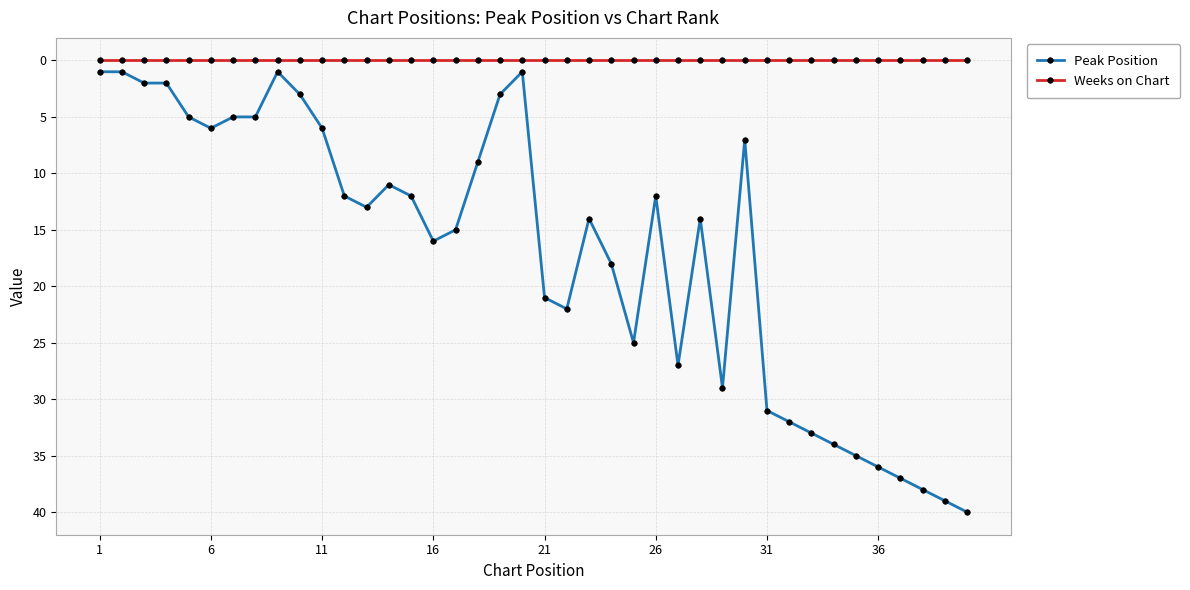

Does the chart have visible grid lines?

Yes